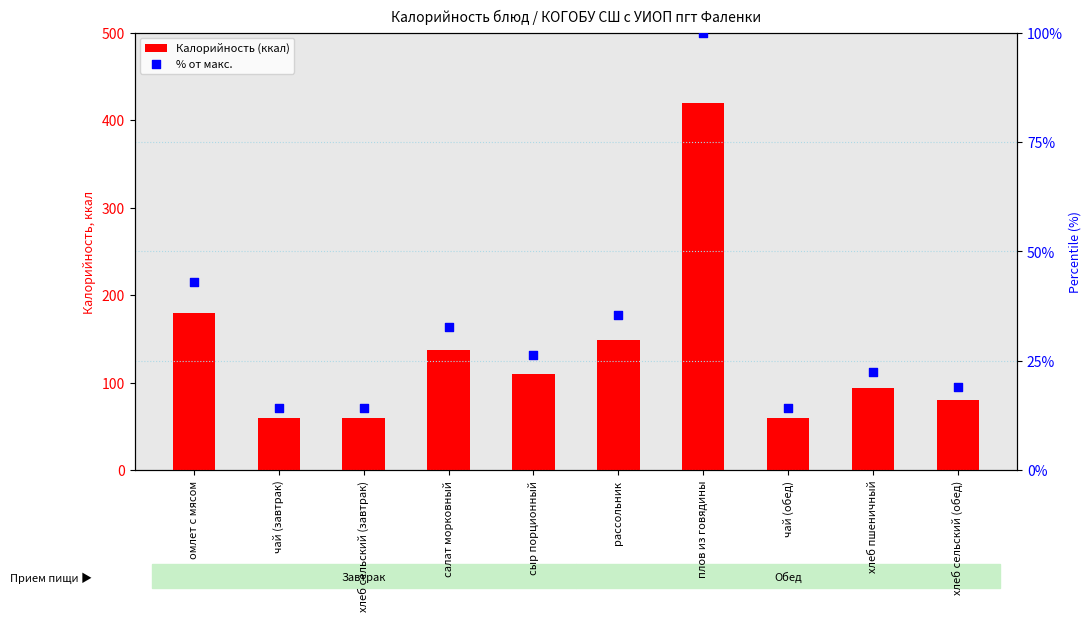

At which category is the sum across all series the highest?

плов из говядины